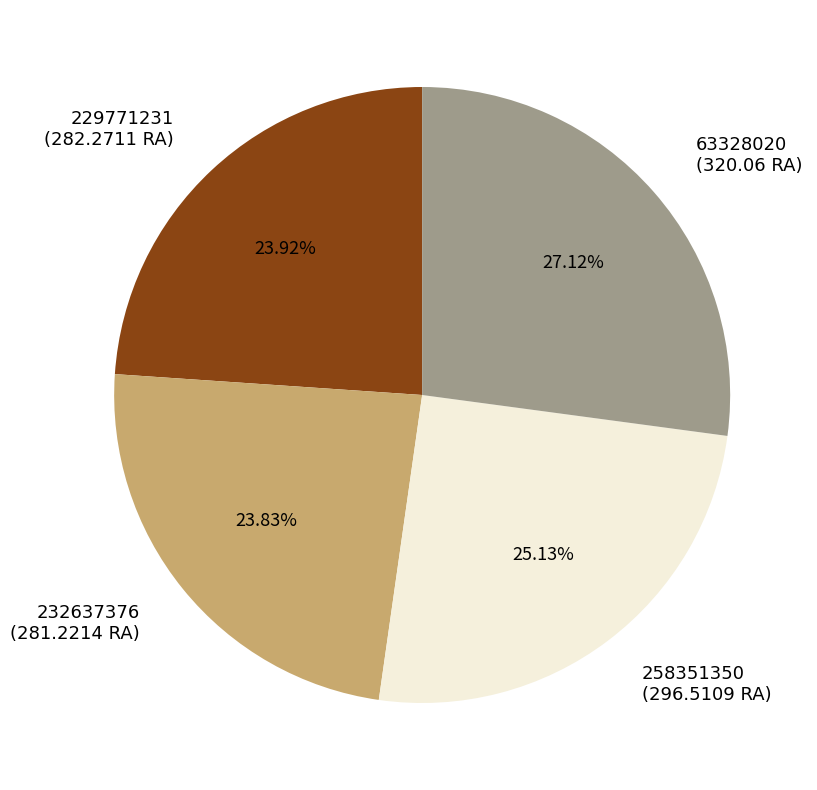

True or false: 258351350 accounts for 25% of the total.

True